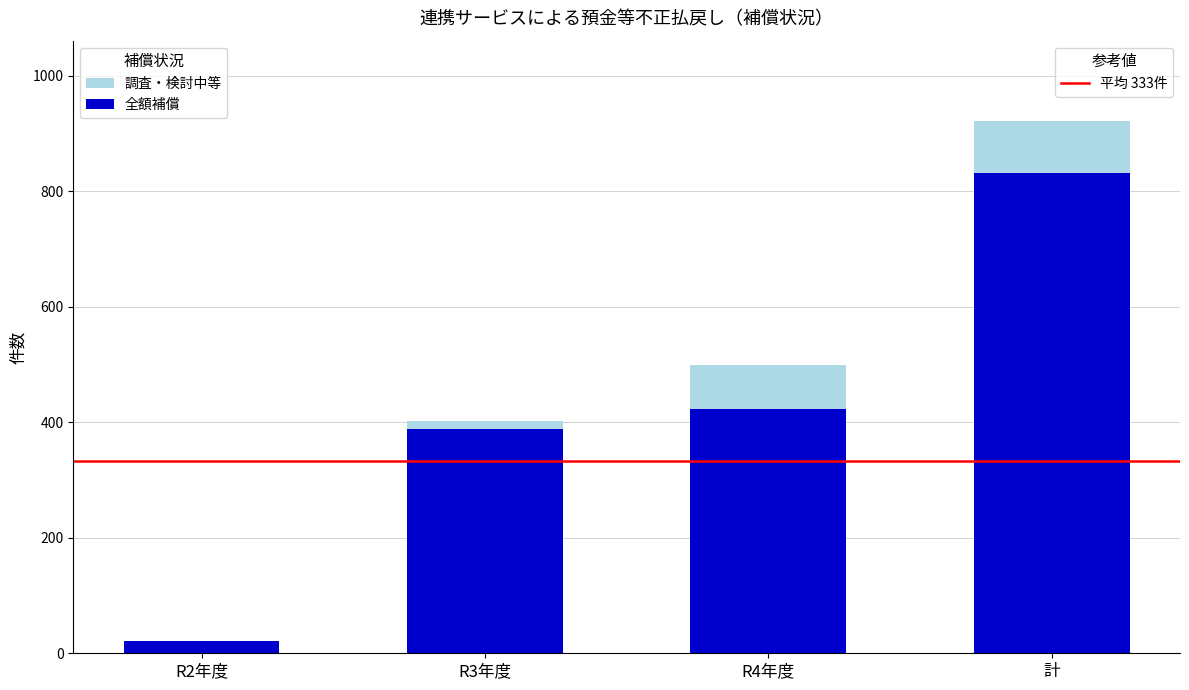

At which category is the sum across all series the highest?

計